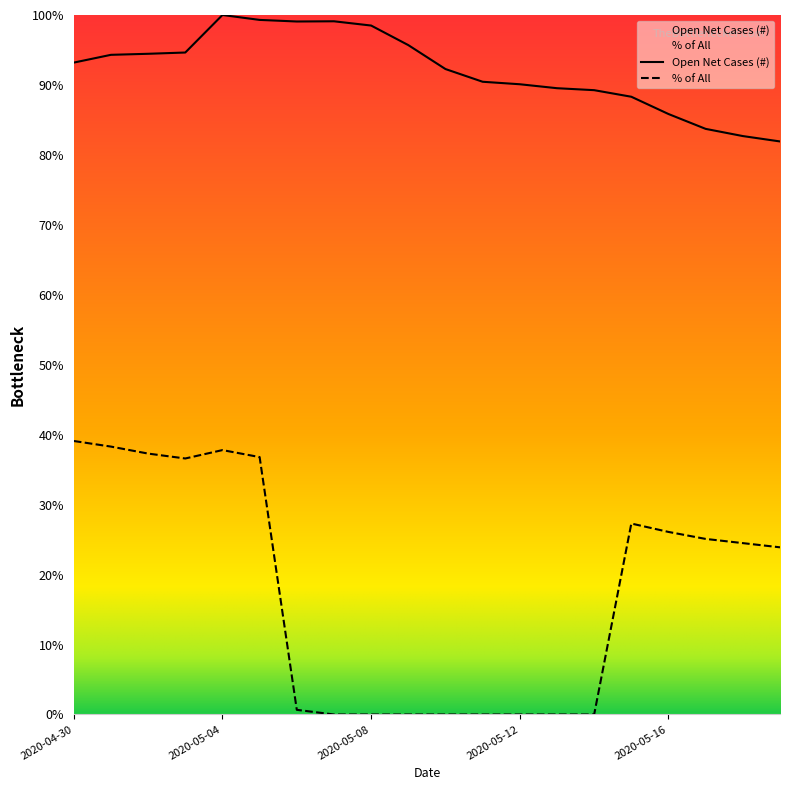

The value of Open Net Cases (#) at 2020-05-07 is 1.6. True or false?

False